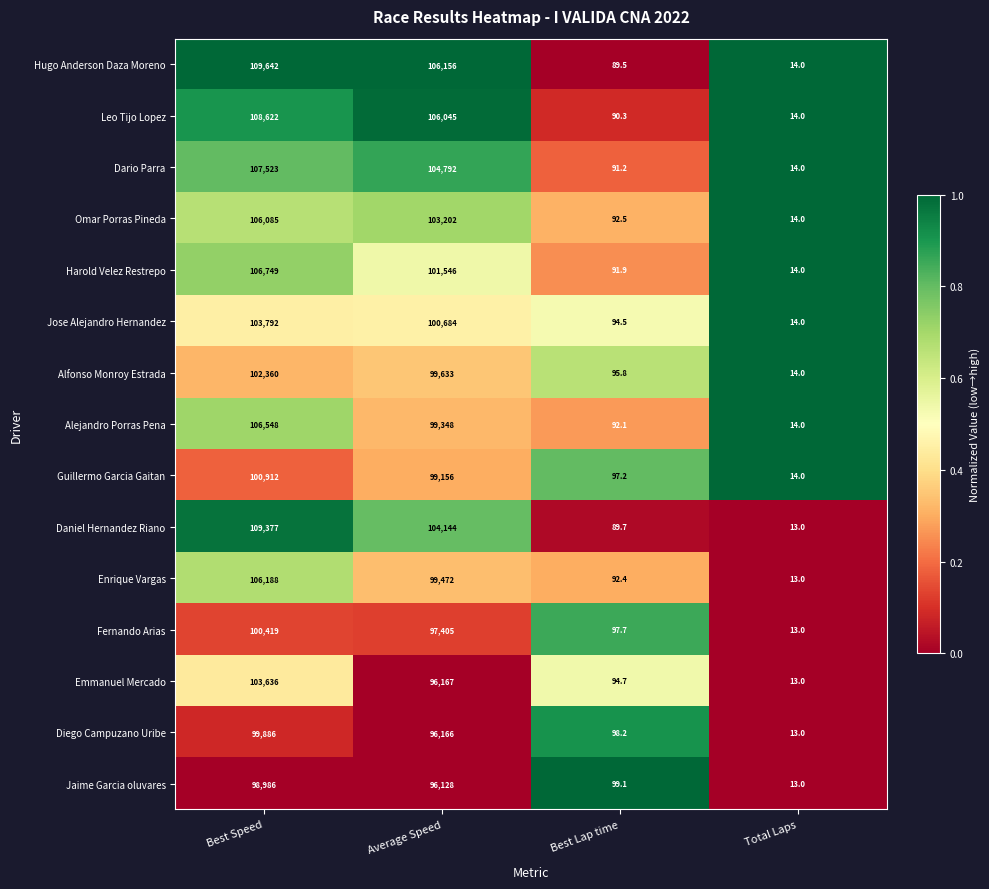

The value of Alfonso Monroy Estrada at Best Lap time is 95.8. True or false?

True